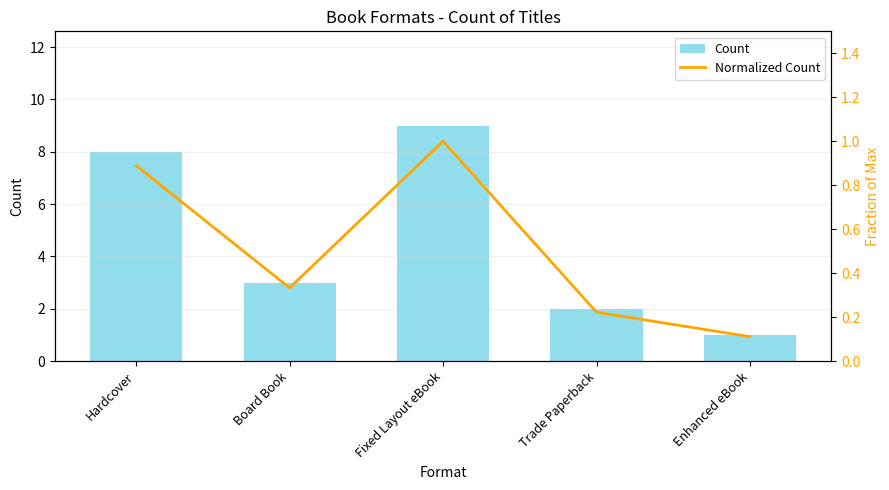

Reading right to left, transcribe all the data shown in this chart.

Count: Enhanced eBook=1.0	Trade Paperback=2.0	Fixed Layout eBook=9.0	Board Book=3.0	Hardcover=8.0
Normalized Count: Enhanced eBook=0.1	Trade Paperback=0.2	Fixed Layout eBook=1.0	Board Book=0.3	Hardcover=0.9